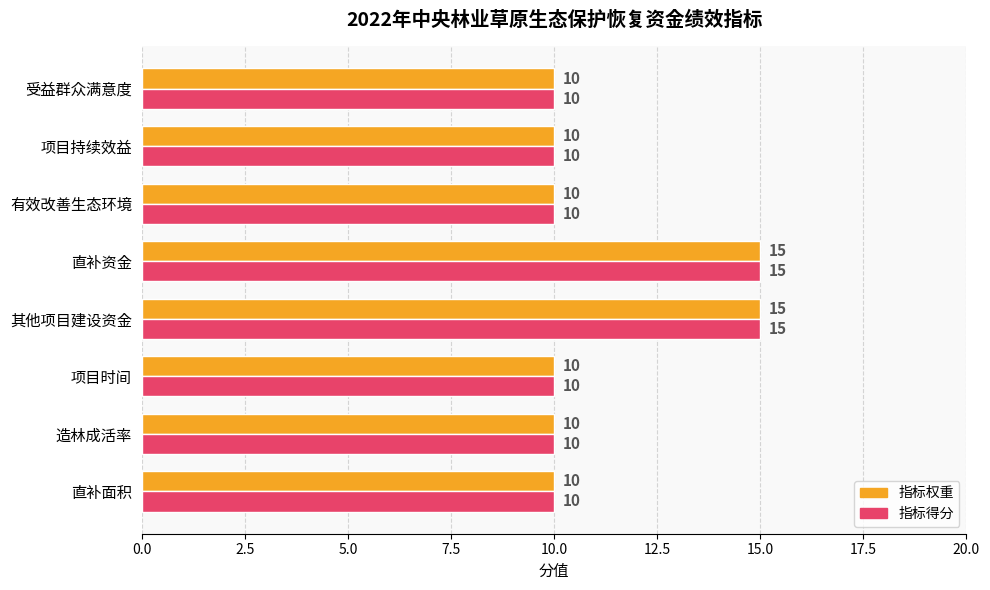

What is the average value of the 指标得分 series?

11